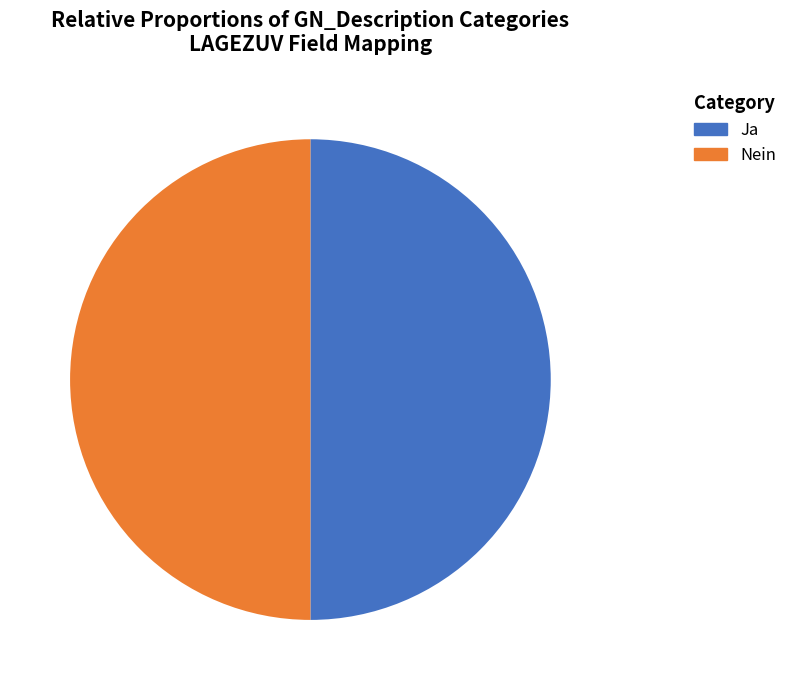

Combined, do Nein and Ja account for over 50%?

Yes